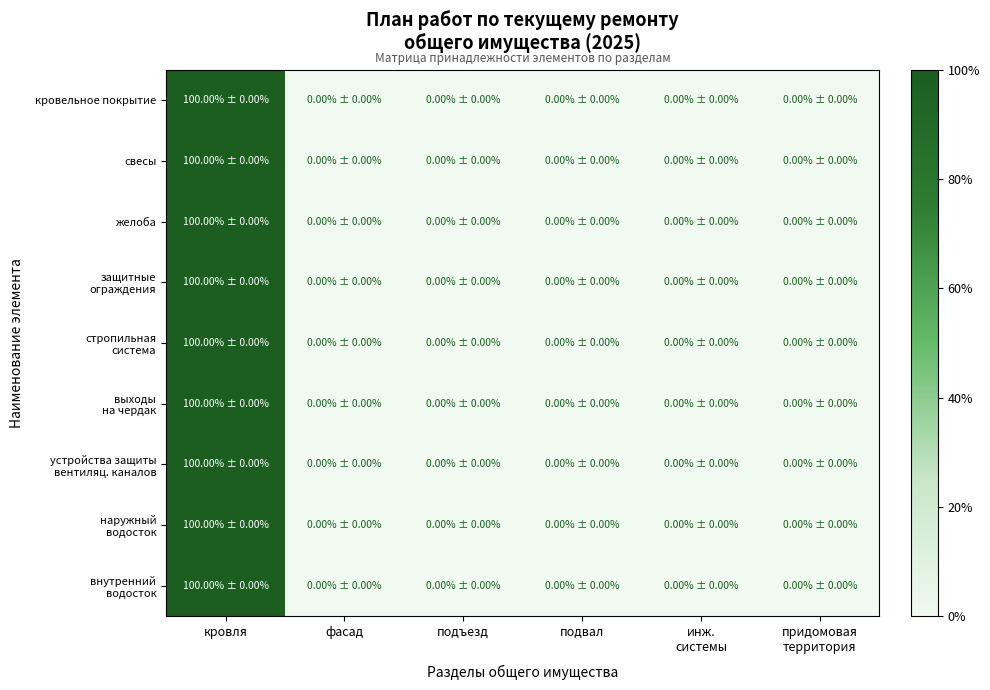

How many categories are shown in the chart?

6